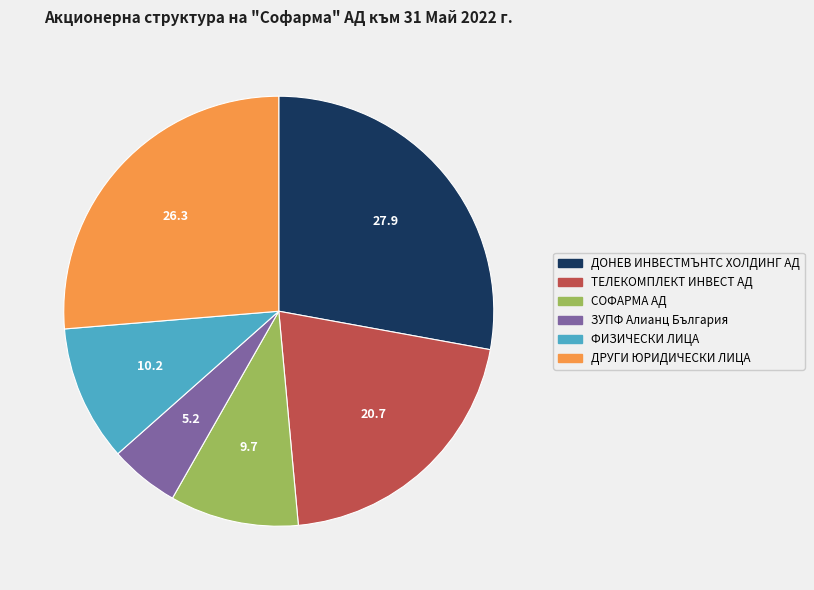

Which slice is the largest?

ДОНЕВ ИНВЕСТМЪНТС ХОЛДИНГ АД